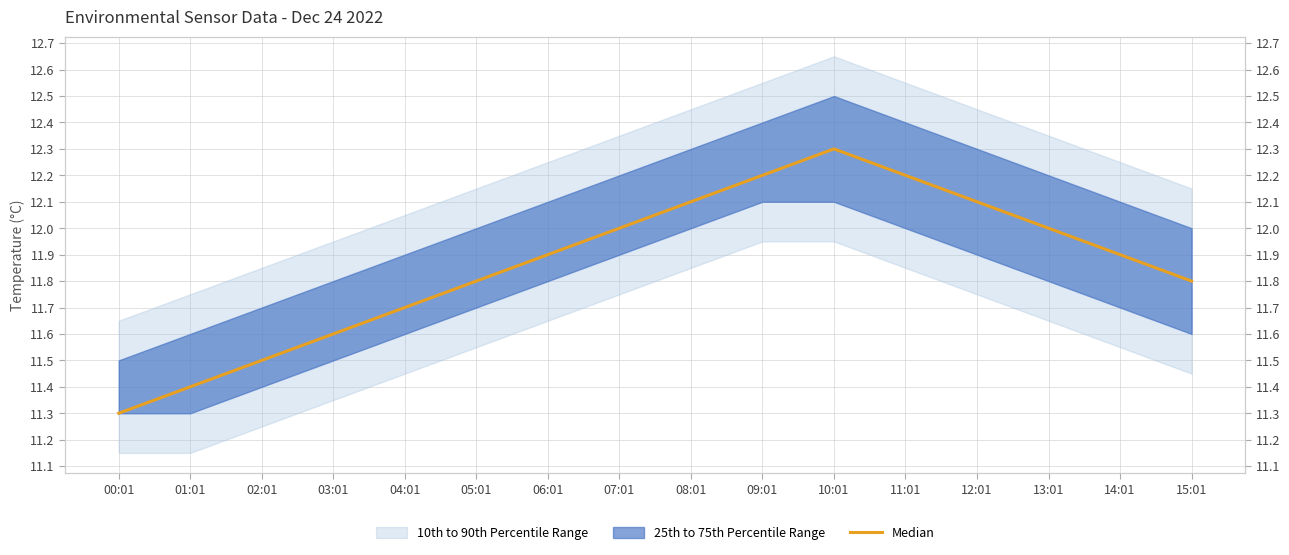

List the labels in order of value, largest first.

10:01, 09:01, 11:01, 08:01, 12:01, 07:01, 13:01, 06:01, 14:01, 05:01, 15:01, 04:01, 03:01, 02:01, 01:01, 00:01